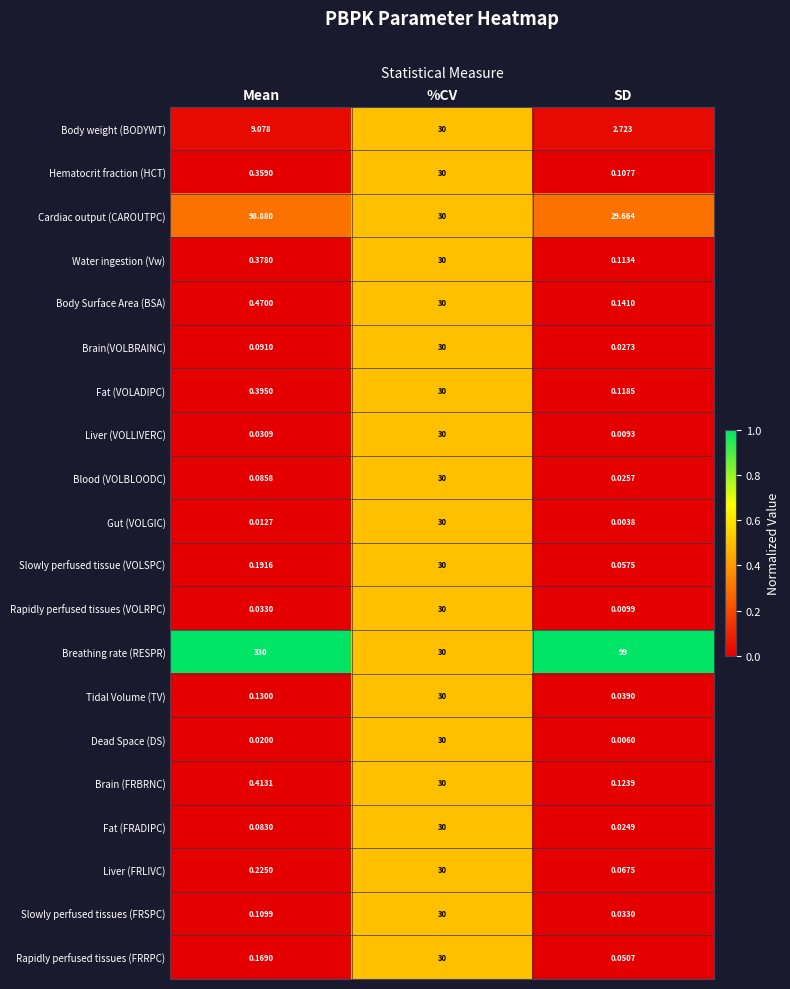

List the labels in order of Brain(VOLBRAINC) value, smallest first.

SD, Mean, %CV